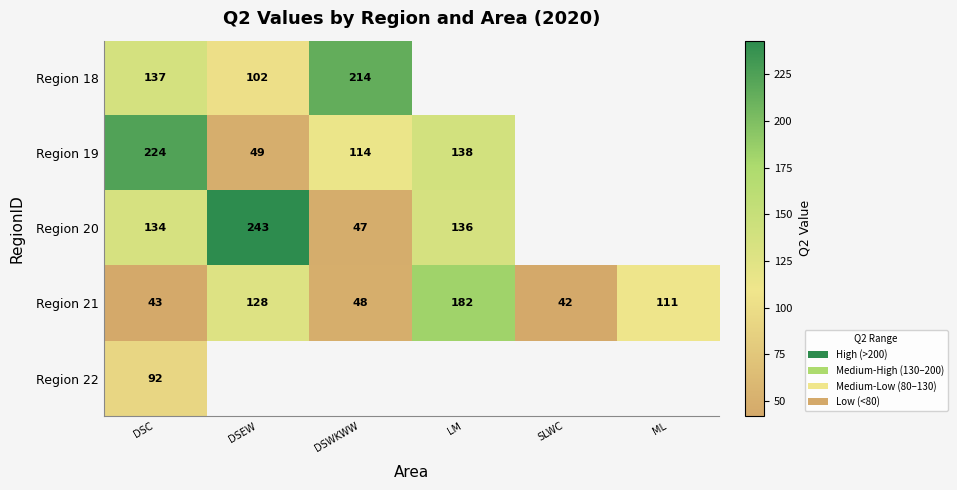

The Region 21 series shows 20 at DSWKWW. True or false?

False